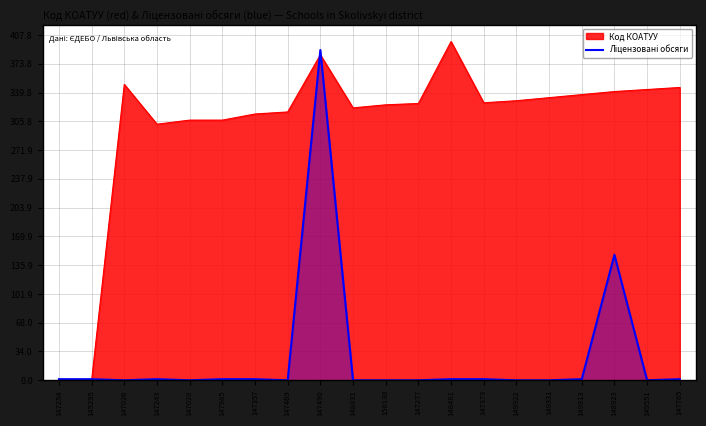

The value of Код КОАТУУ at 149551 is 343.4. True or false?

True